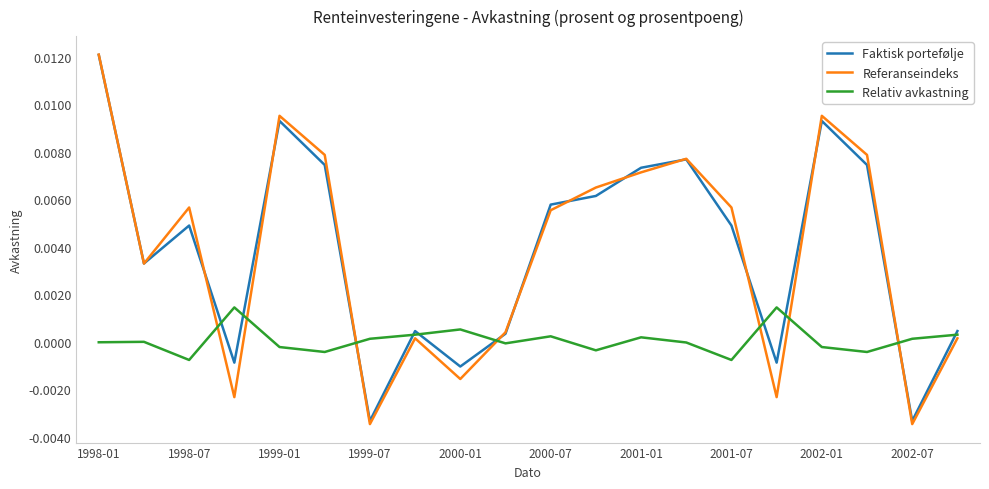

Which series has the largest range (max minus min)?

Referanseindeks